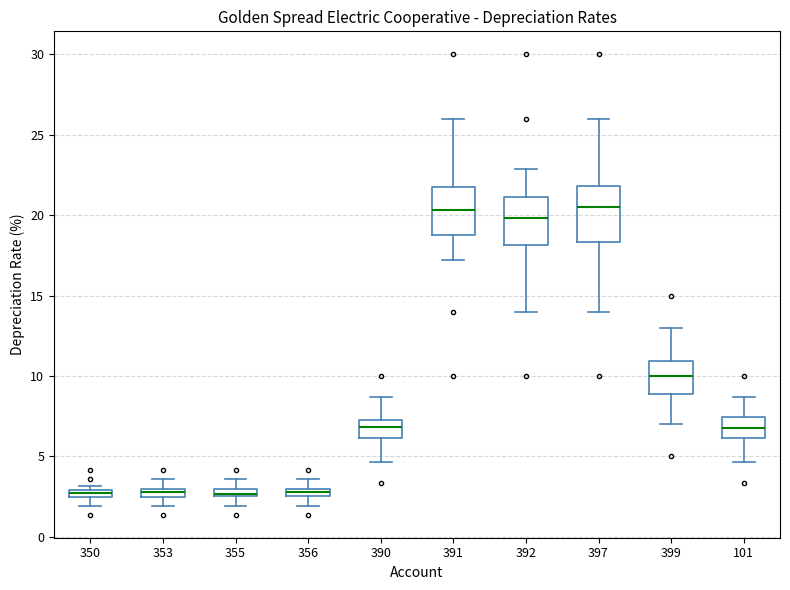

Comparing the boxes themselves (not the whiskers), which one is the tallest?

397